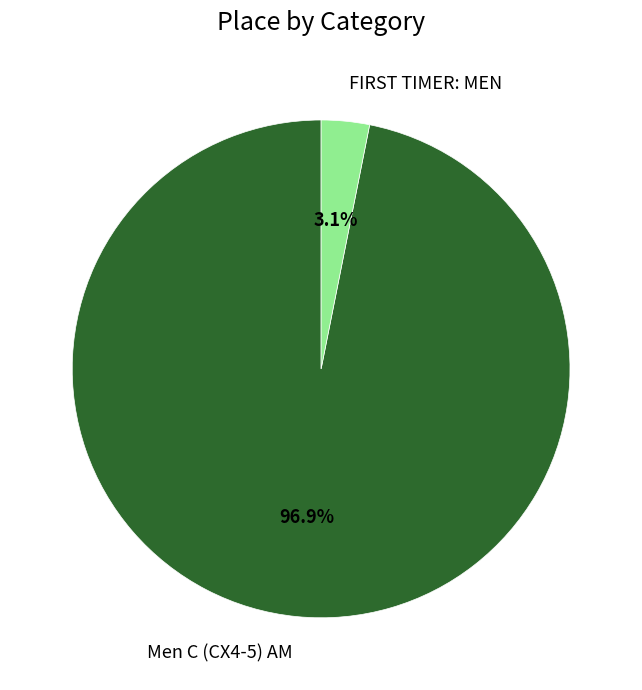

What percentage is the Men C (CX4-5) AM slice, to the nearest percent?

97%